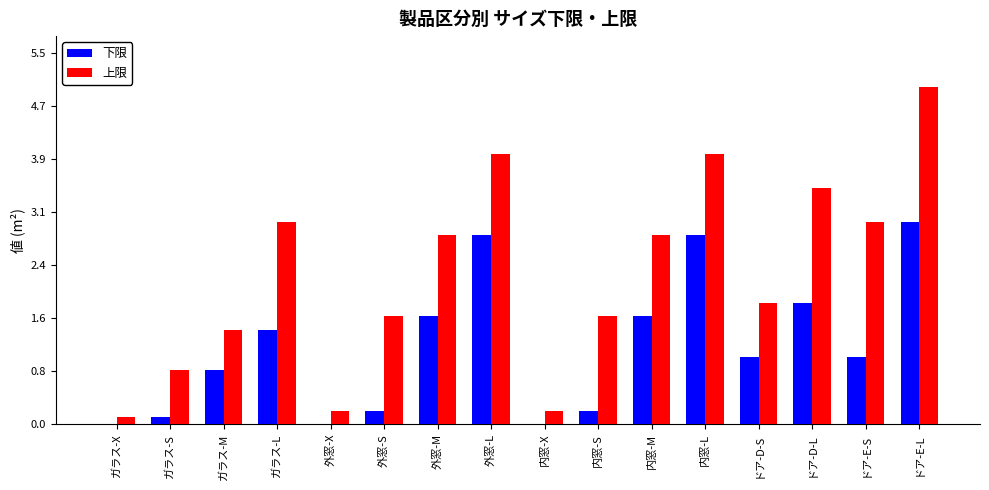

At which label does 上限 reach its peak?

ドア-E-L